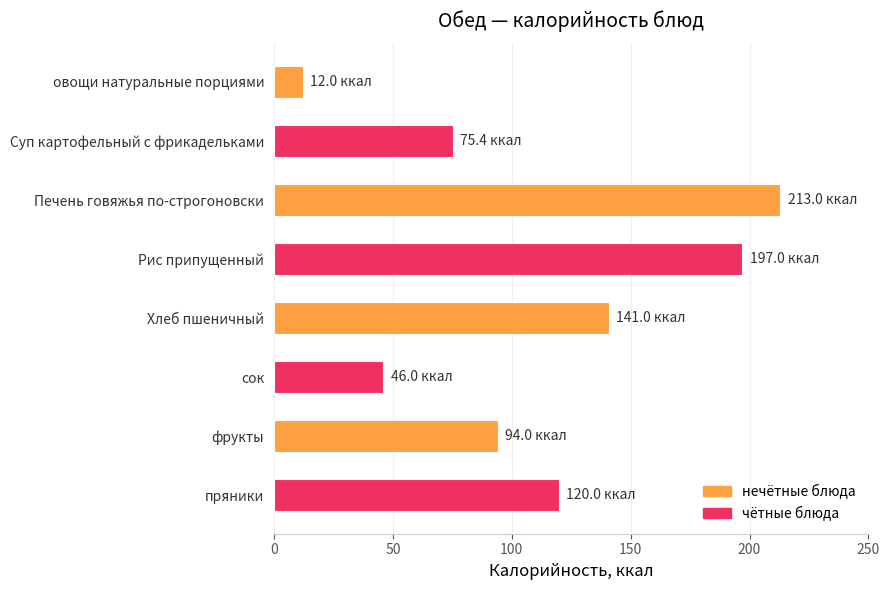

What is the greatest value displayed?

213.0